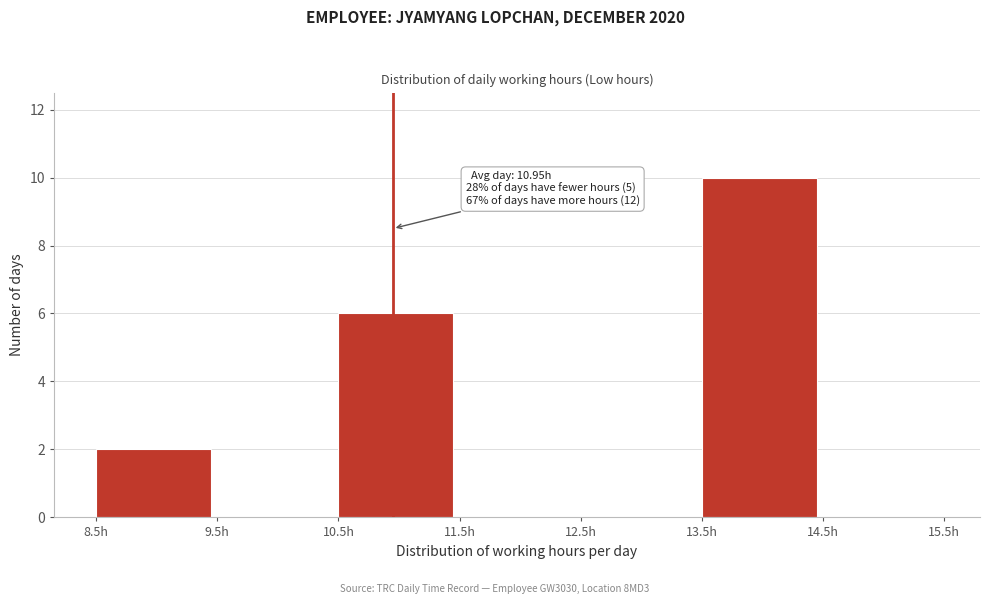

Over which range of the x-axis is the bar tallest?

13.5 to 14.5